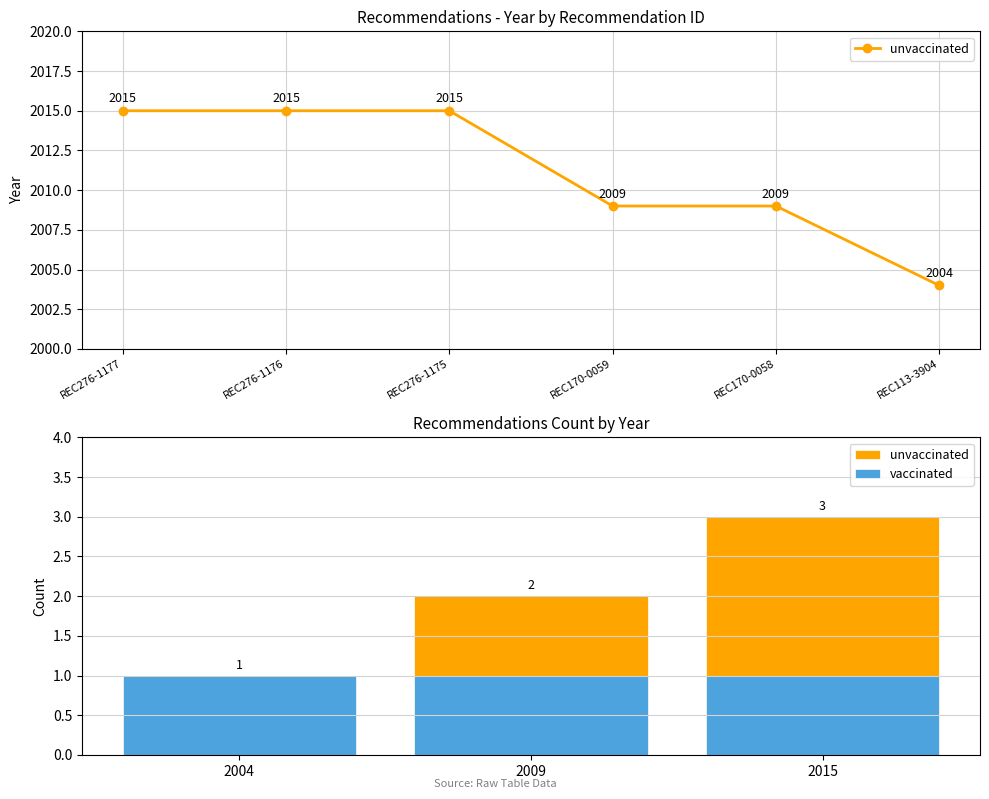

Count the number of categories in the chart.

3